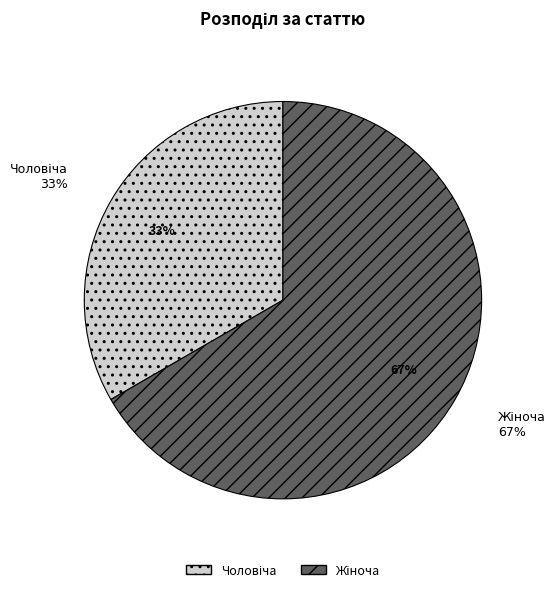

True or false: Чоловіча accounts for 33% of the total.

True